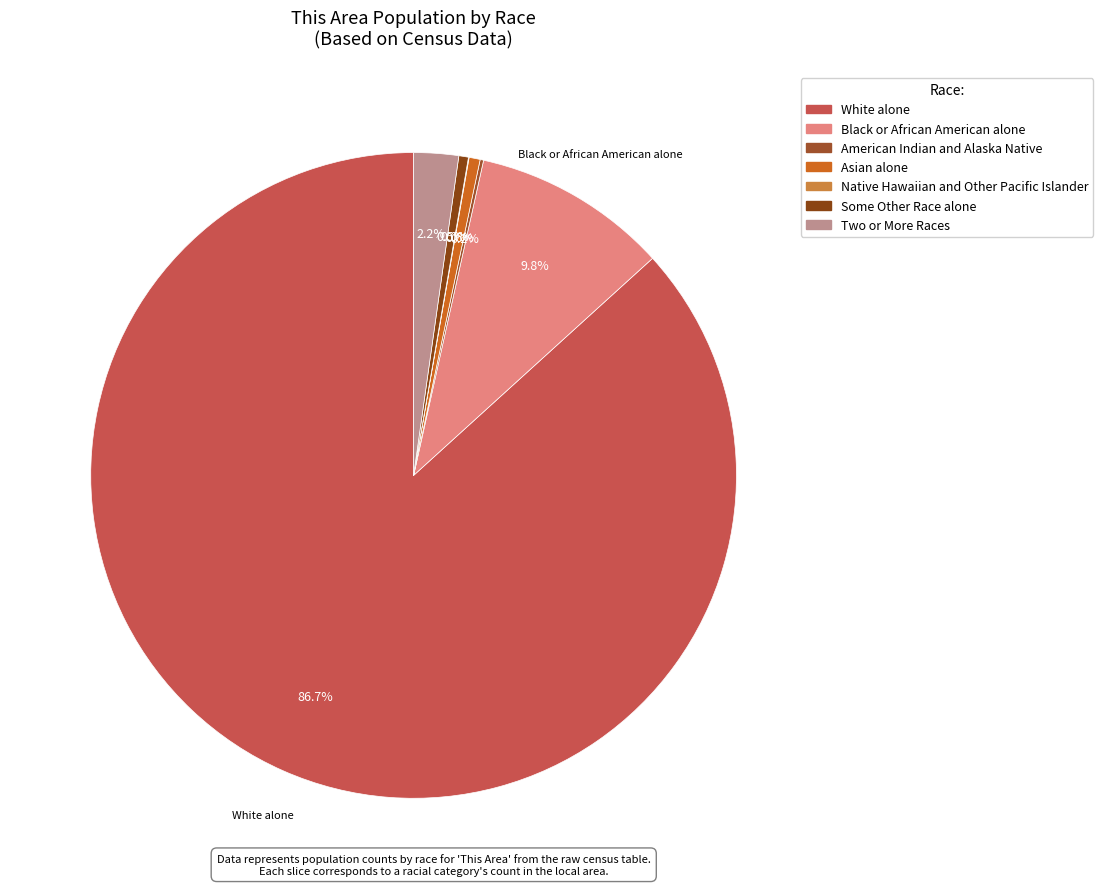

How many segments does this pie chart have?

7